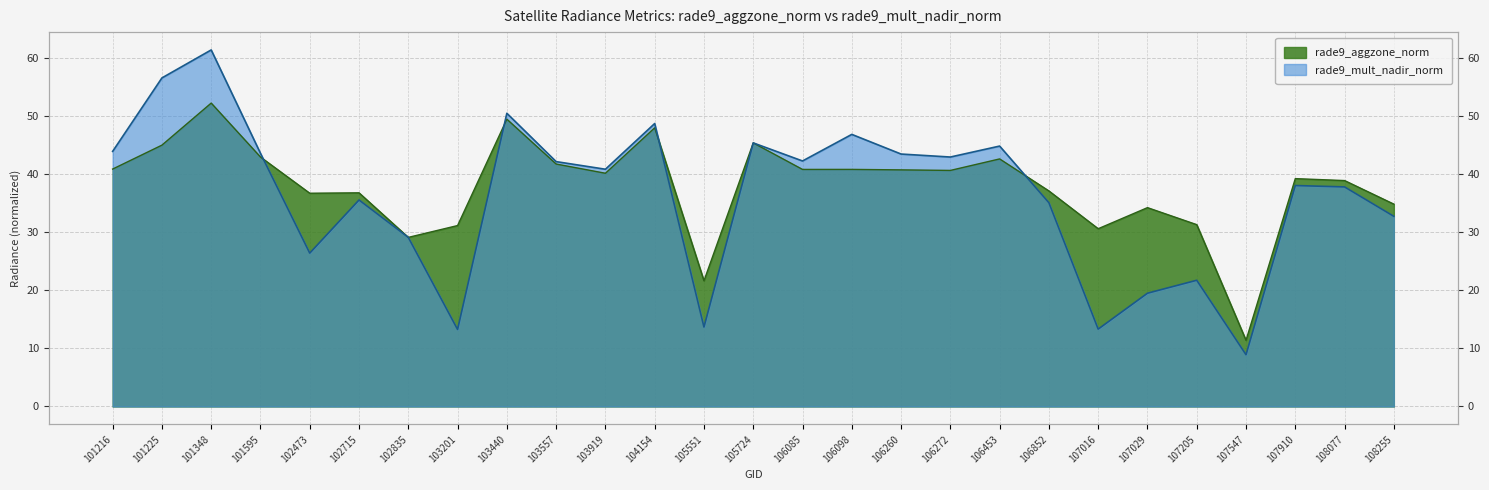

Where does the rade9_mult_nadir_norm series first go above 40?

101216